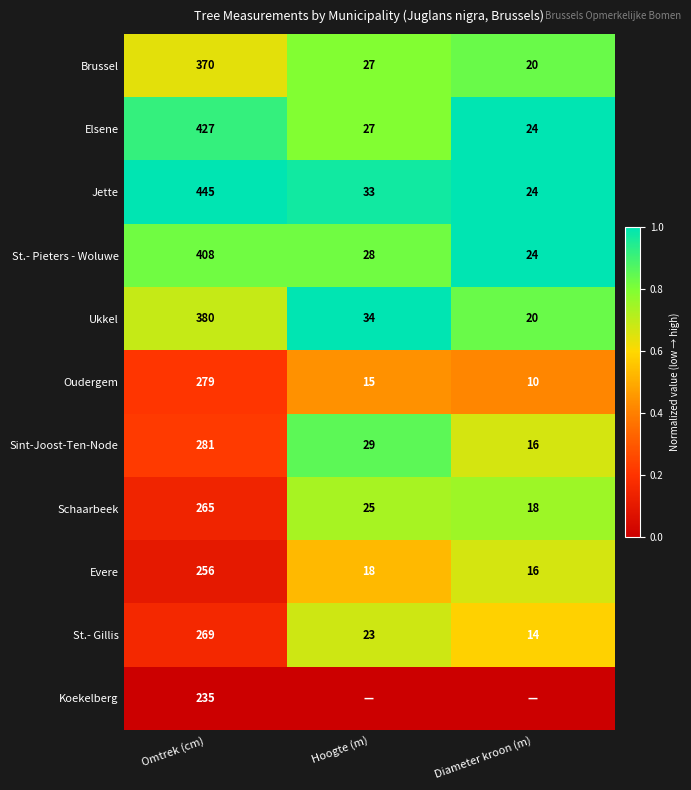

Is the value of Ukkel at Omtrek (cm) greater than the value of Sint-Joost-Ten-Node at Omtrek (cm)?

Yes